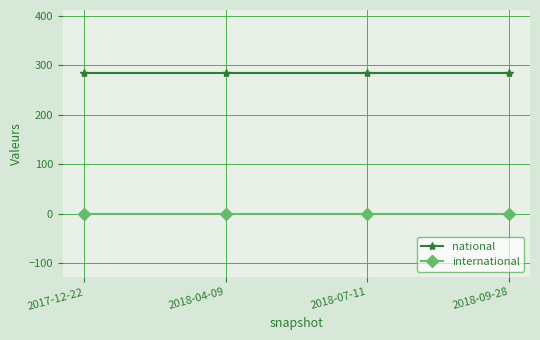

Rank the series at 2018-09-28 from highest to lowest value.

national, international